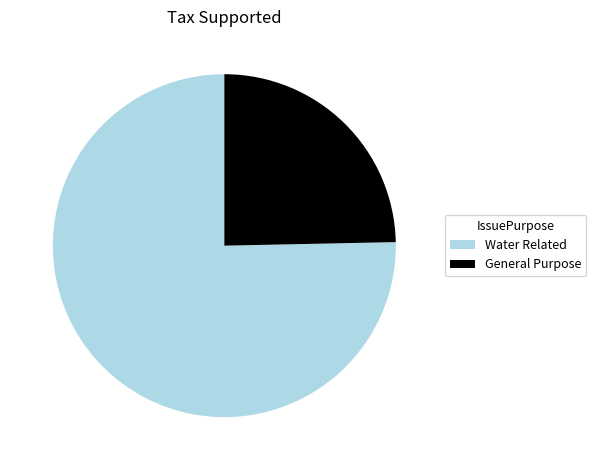

Which has a higher value, General Purpose or Water Related?

Water Related